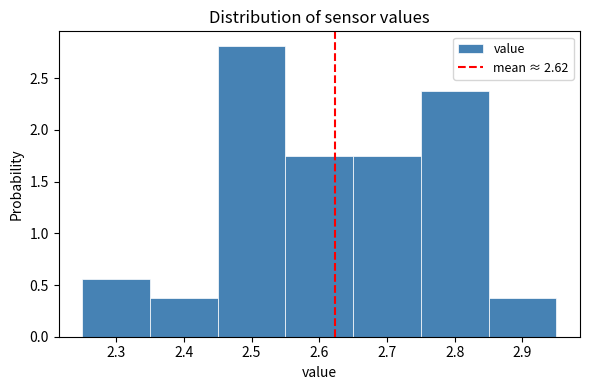

Reading left to right, transcribe this chart: for each bar, give the range it covers on the x-axis and its height. The values are not printed on the chart, so give them approximately, as read against the axis.

2.25 to 2.35: 0.55
2.35 to 2.45: 0.40
2.45 to 2.55: 2.80
2.55 to 2.65: 1.75
2.65 to 2.75: 1.75
2.75 to 2.85: 2.40
2.85 to 2.95: 0.40